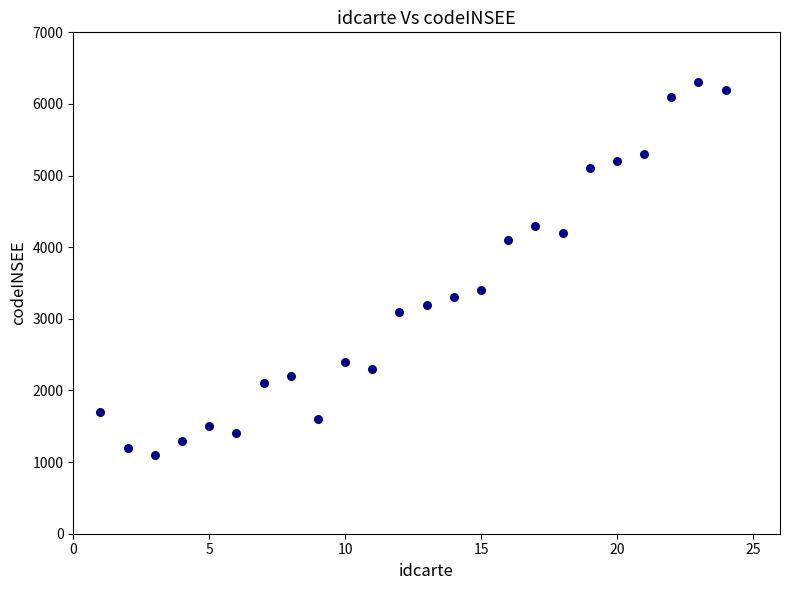

What Y value in the scatter plot is closest to 3700?

3400